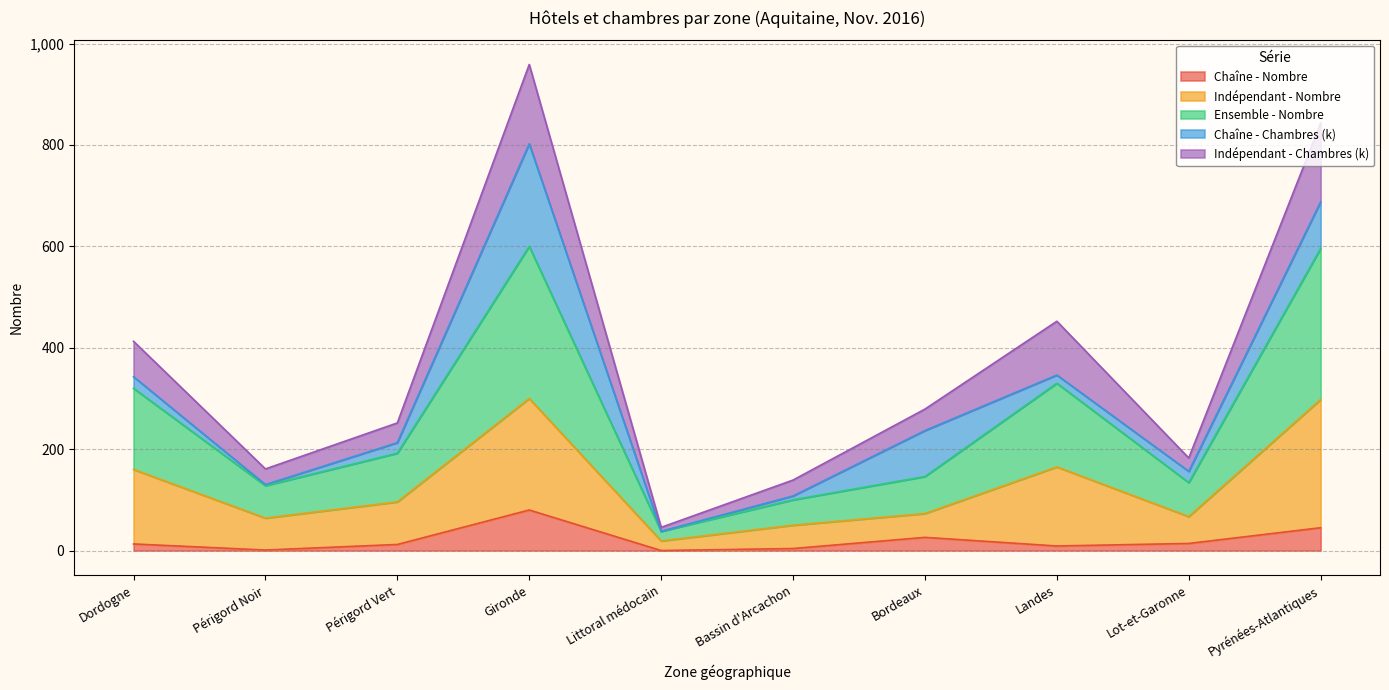

Does the chart display data point markers on the line(s)?

No